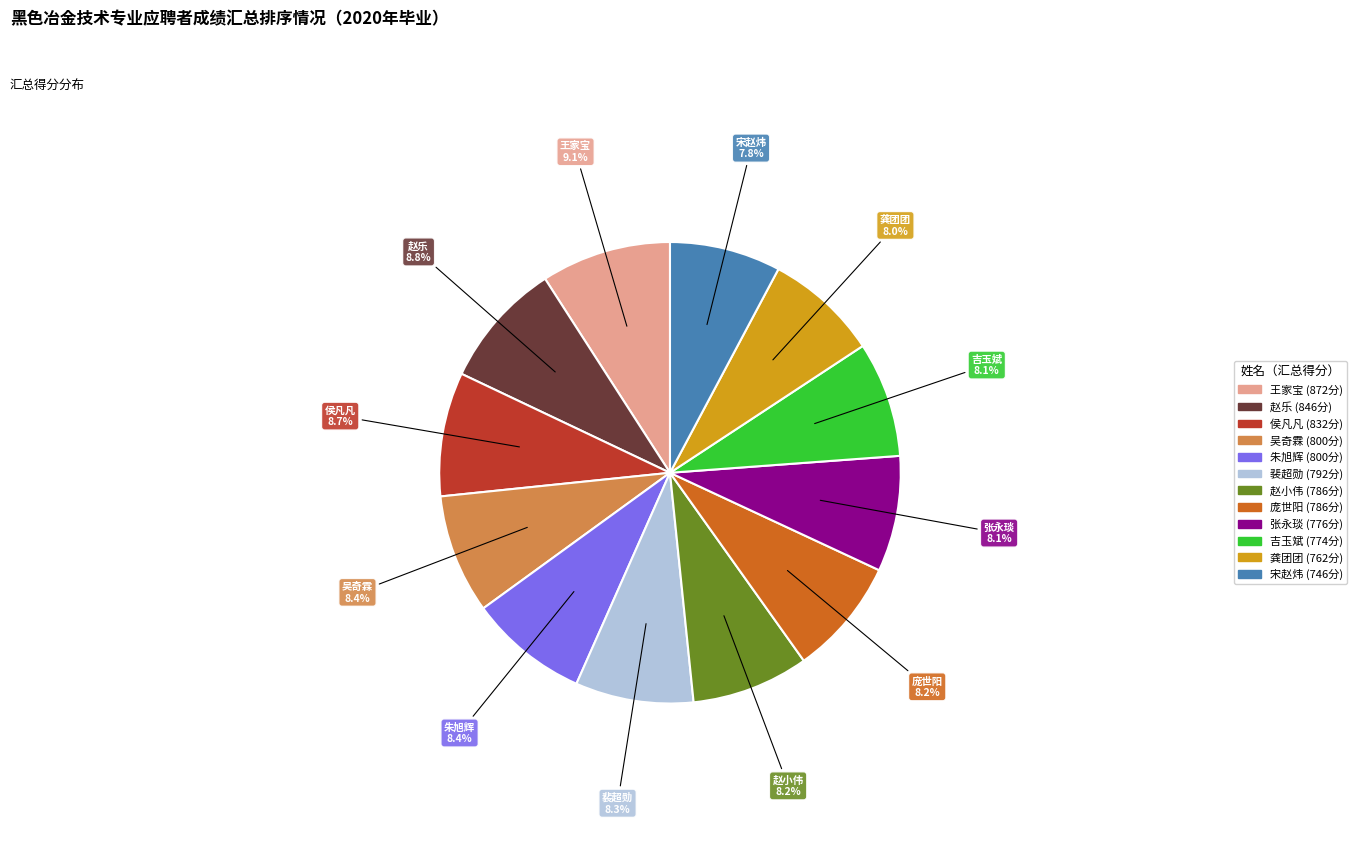

Is it true that 赵乐 is 1% of the pie?

False